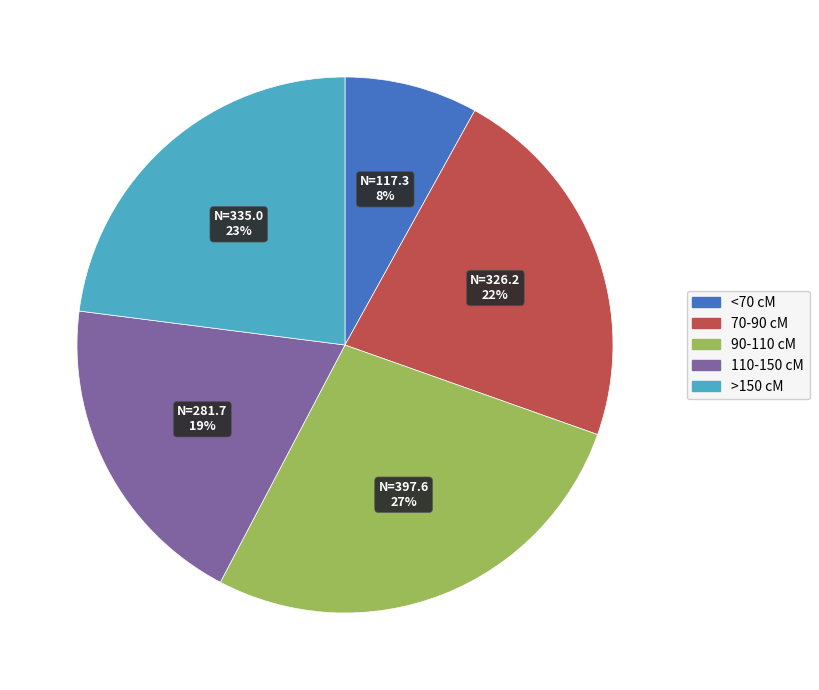

Do >150 cM and 70-90 cM together represent more than half of the pie?

No